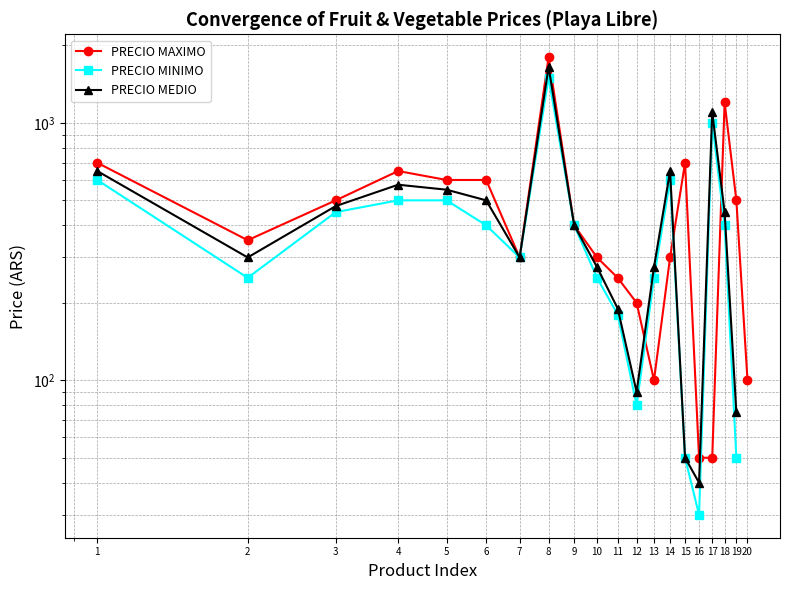

Which series has the largest total across all categories?

PRECIO MAXIMO